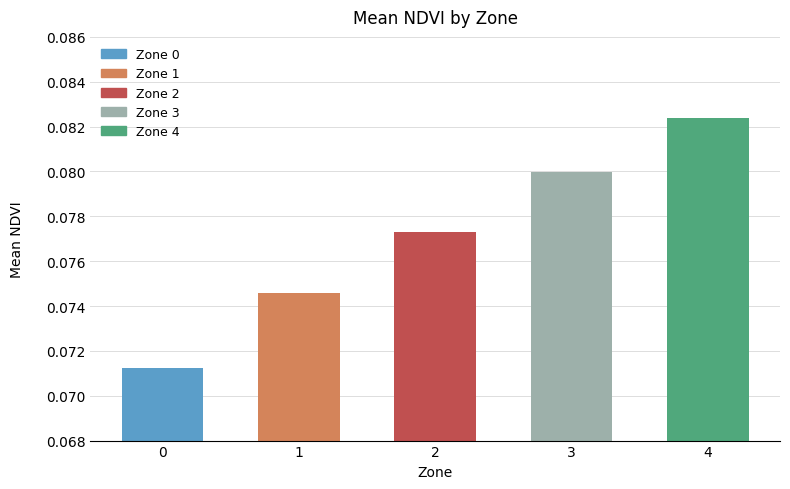

List the labels in order of value, smallest first.

0, 1, 2, 3, 4